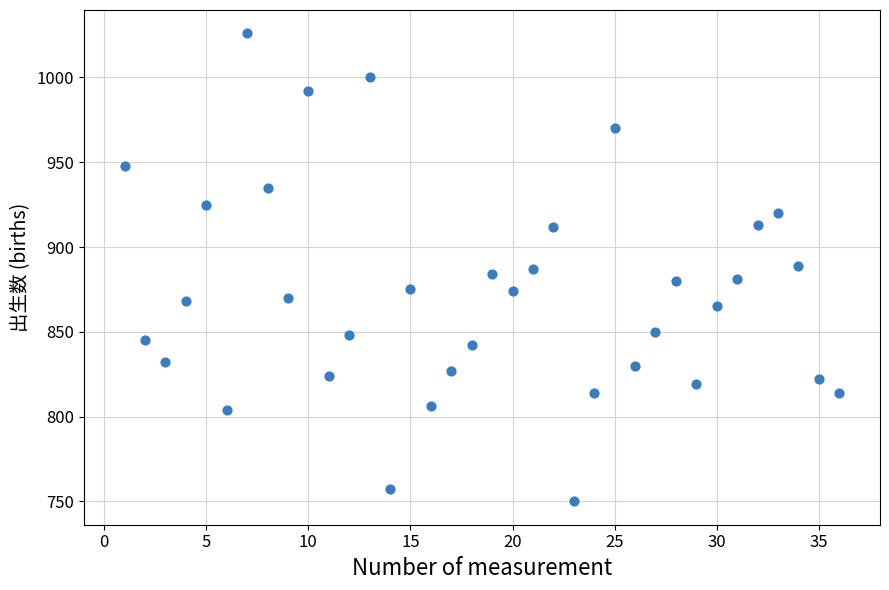

What is the range of X values (max minus min)?

35